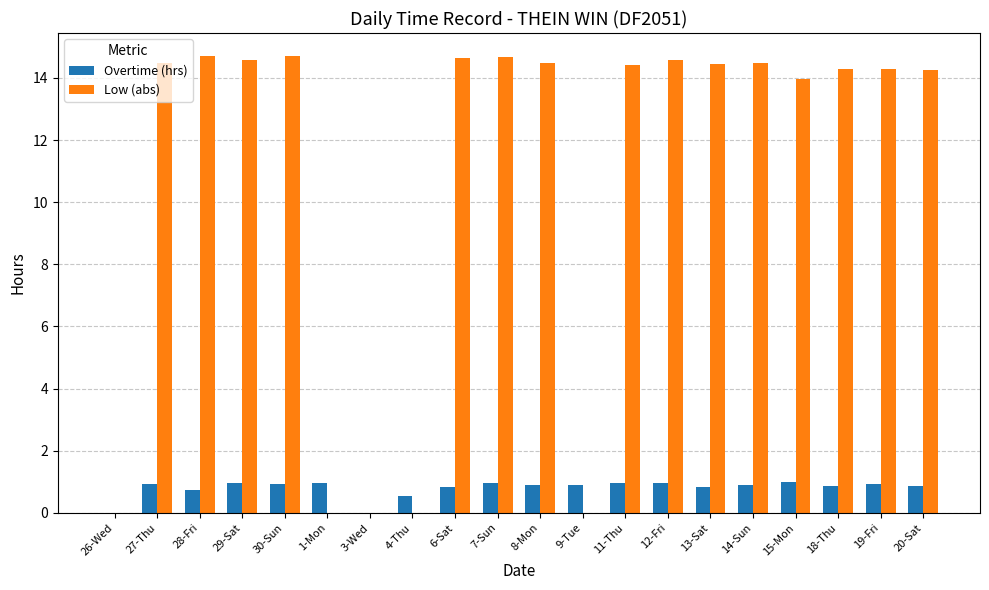

What value does the Low (abs) series have at 11-Thu?

14.4